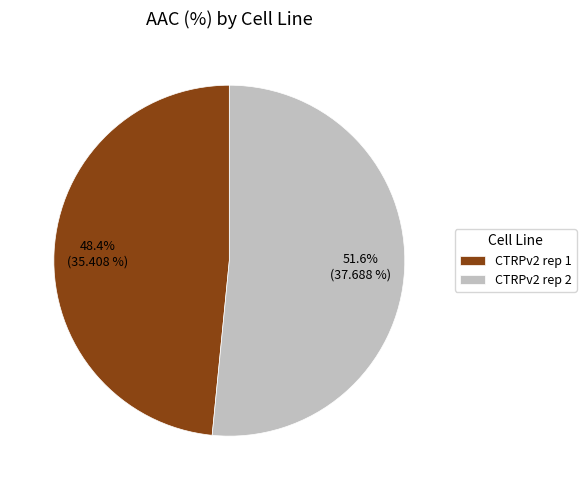

How many slices are in this pie chart?

2